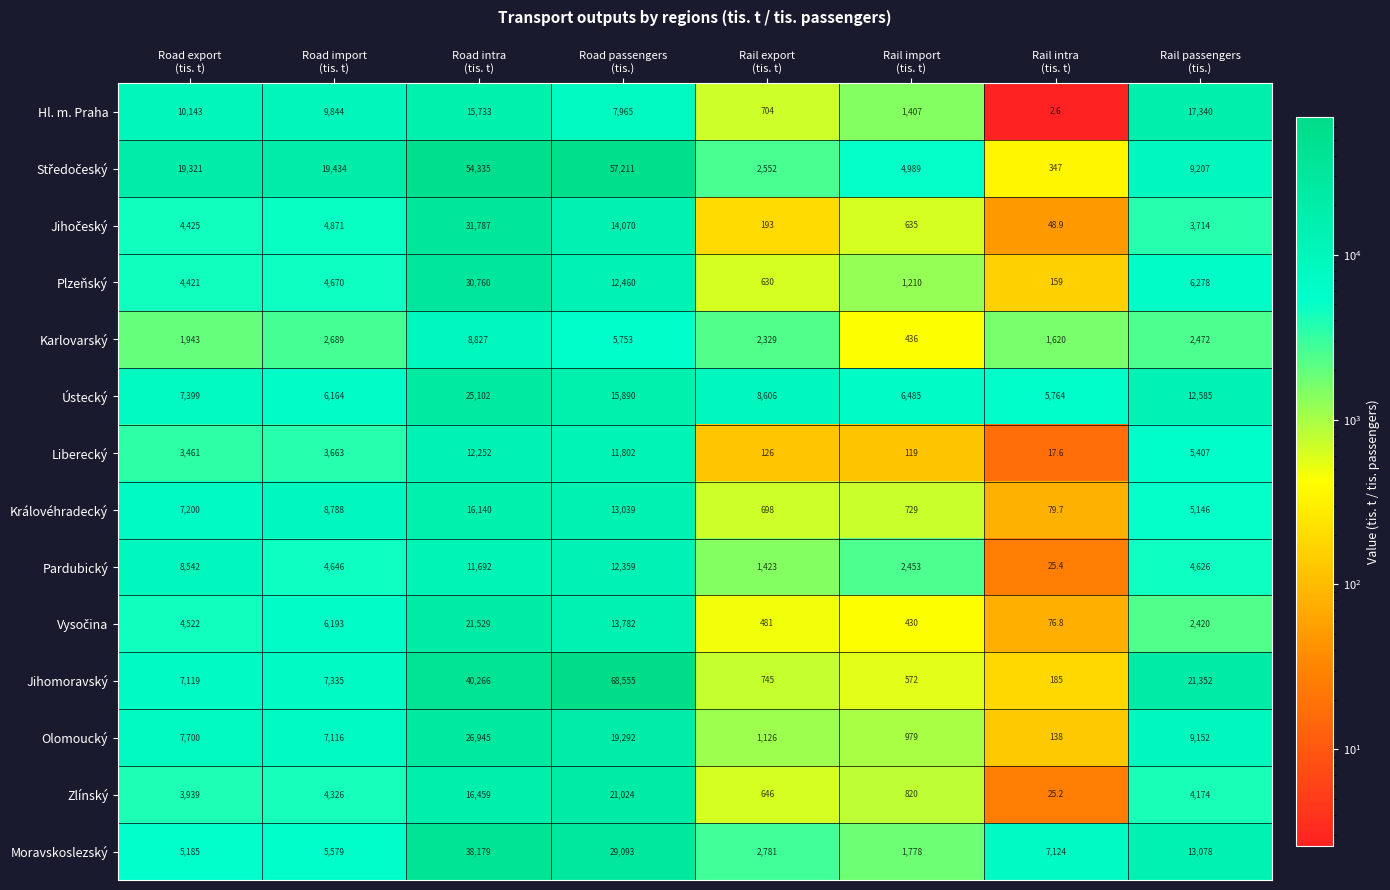

Which series has the widest spread of values?

Jihomoravský